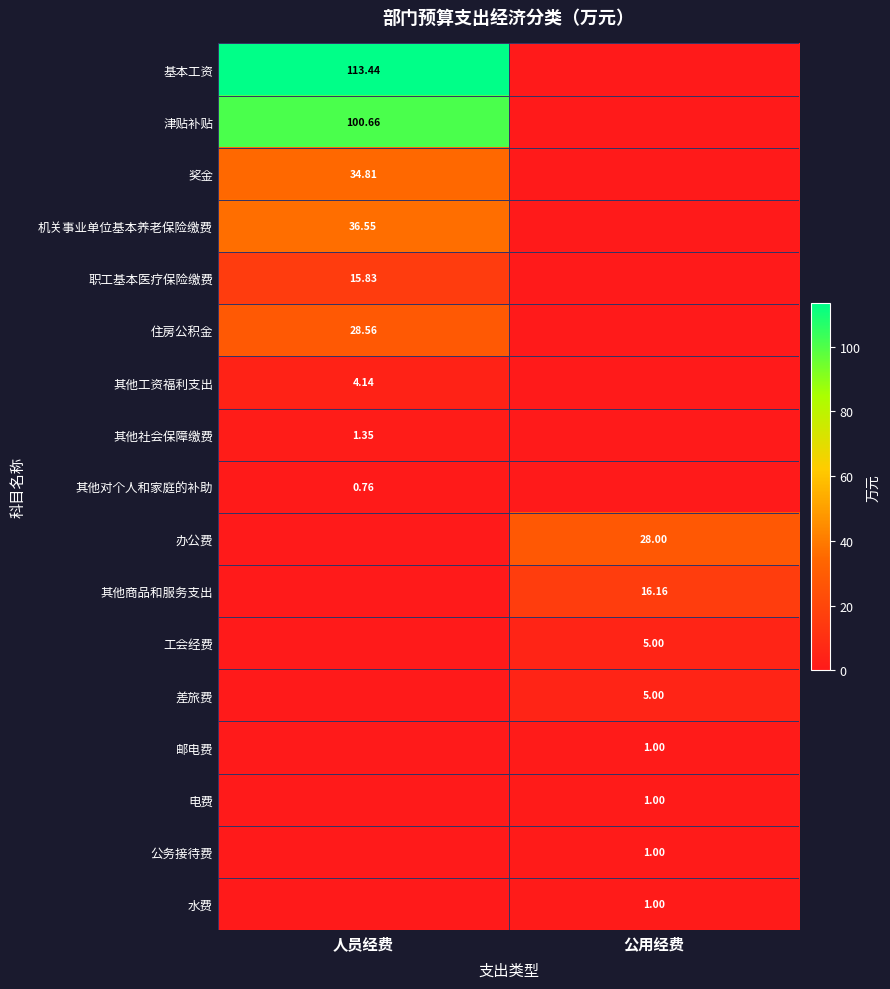

What is the difference between the maximum and minimum values in the 职工基本医疗保险缴费 series?

15.8